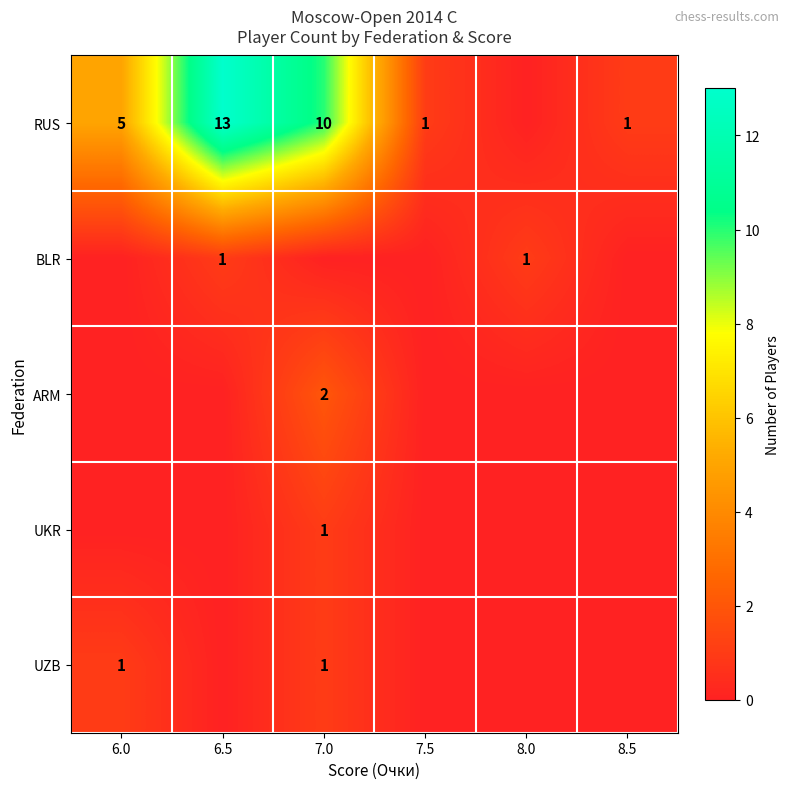

True or false: BLR has a value of 1 at 6.5.

True